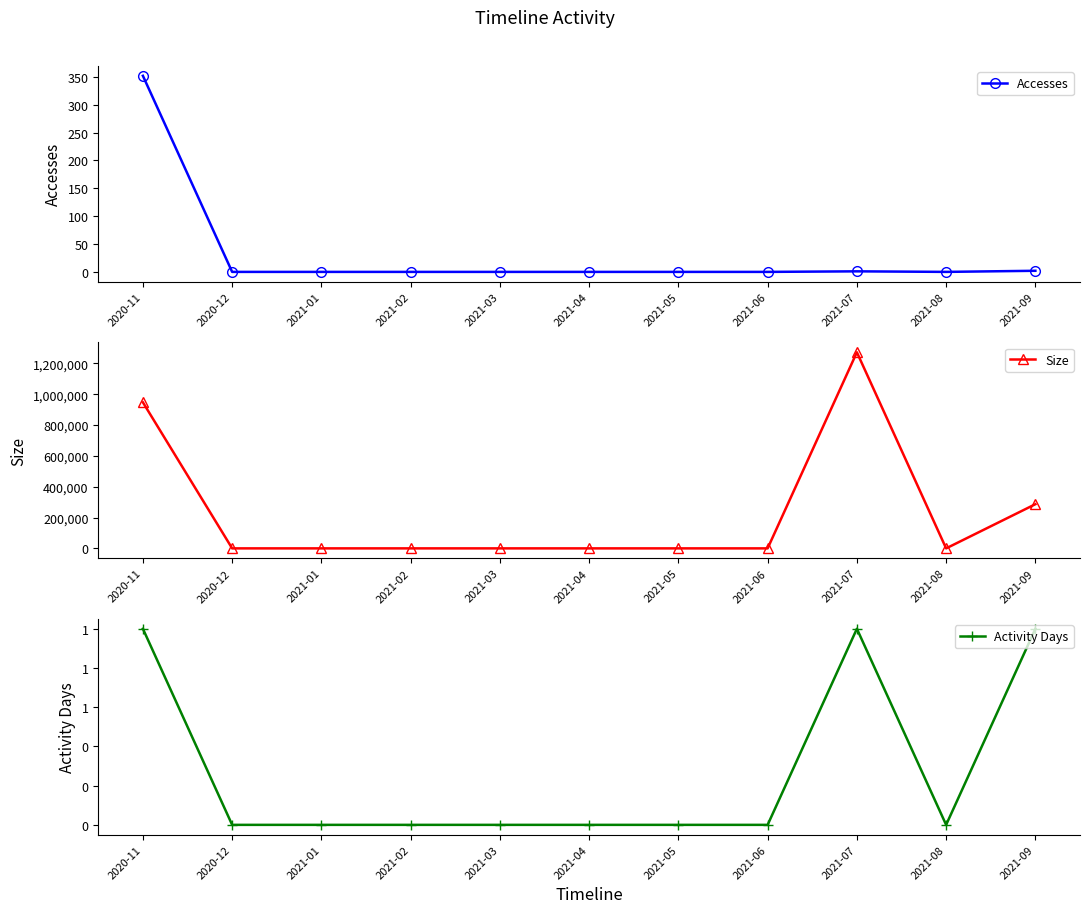

Reading left to right, what are all the values shown in this chart?

Accesses: 352	0	0	0	0	0	0	0	1	0	2
Size: 947449	0	0	0	0	0	0	0	1272289	0	286607
Activity Days: 1	0	0	0	0	0	0	0	1	0	1